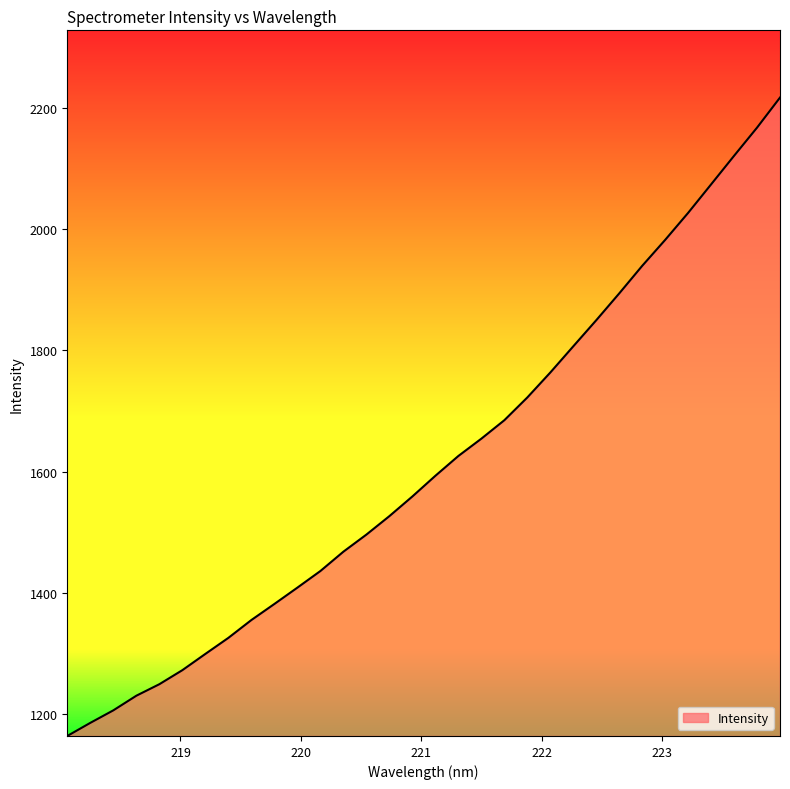

What is the minimum value shown in the chart?

1164.3